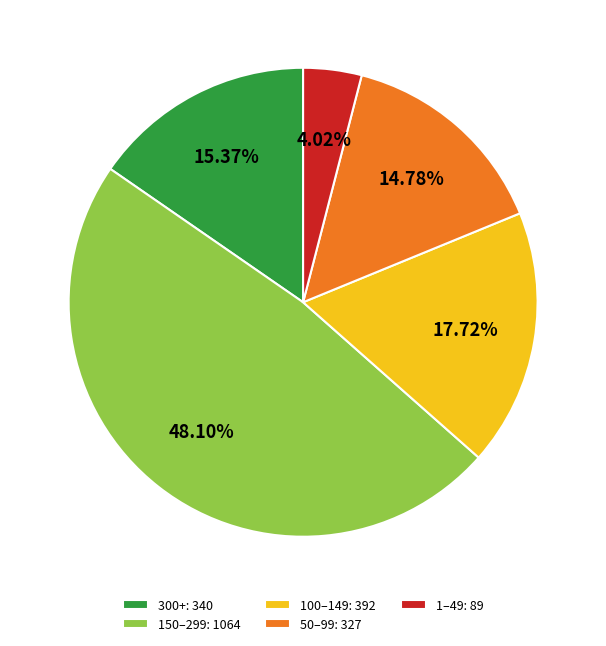

Does 50–99: 327 account for over 50% of the chart?

No